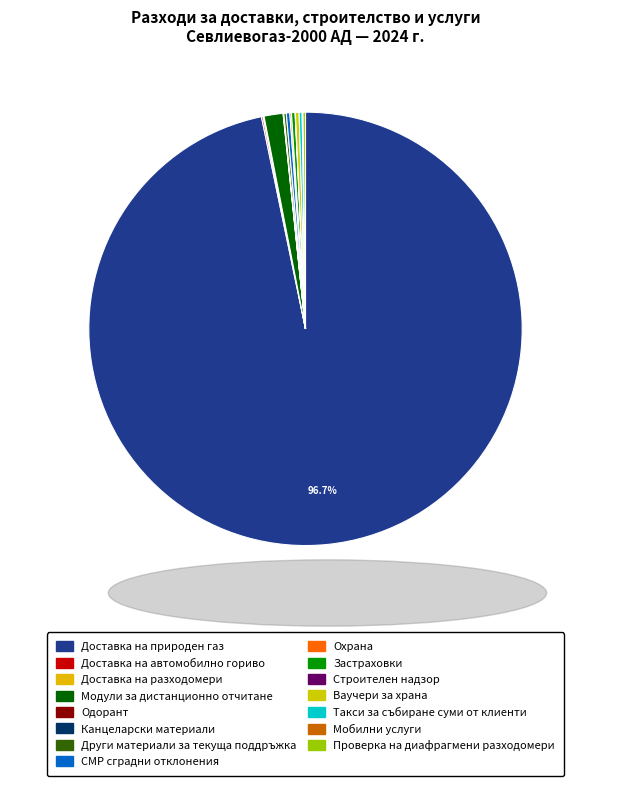

Which category has the smallest portion of the pie?

Канцеларски материали